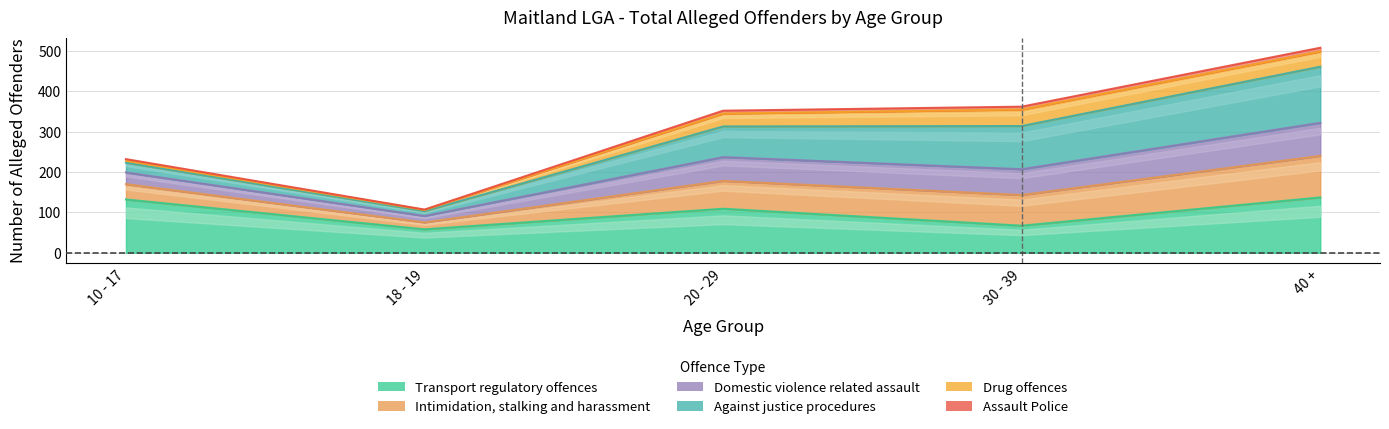

Where does the Transport regulatory offences series first go above 109?

10 - 17